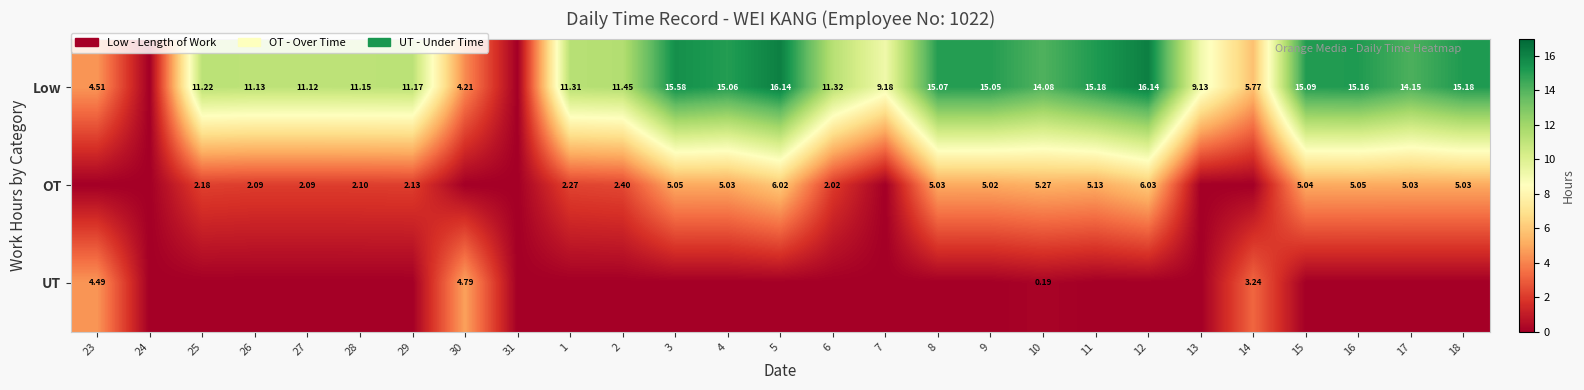

Is the value of Low at 30 greater than the value of OT at 2?

Yes